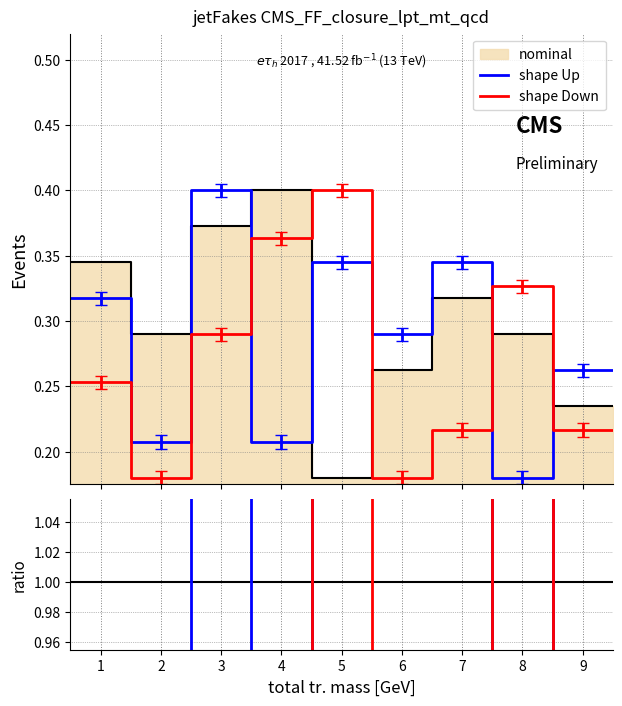

Which series has the largest range (max minus min)?

shape Down